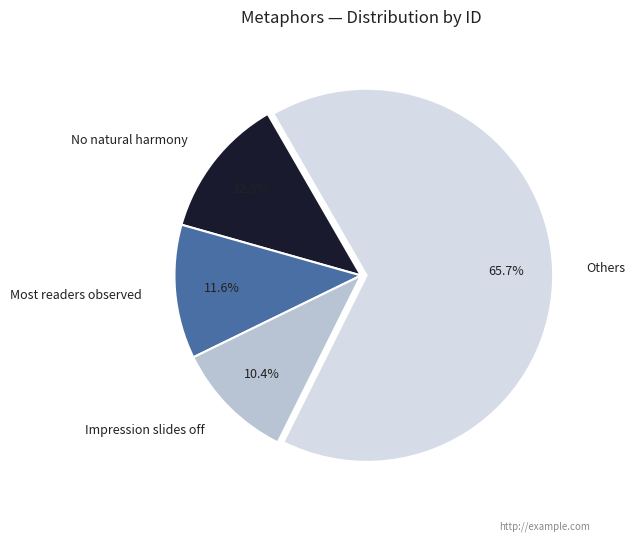

Which slice represents more than half of the pie?

Others